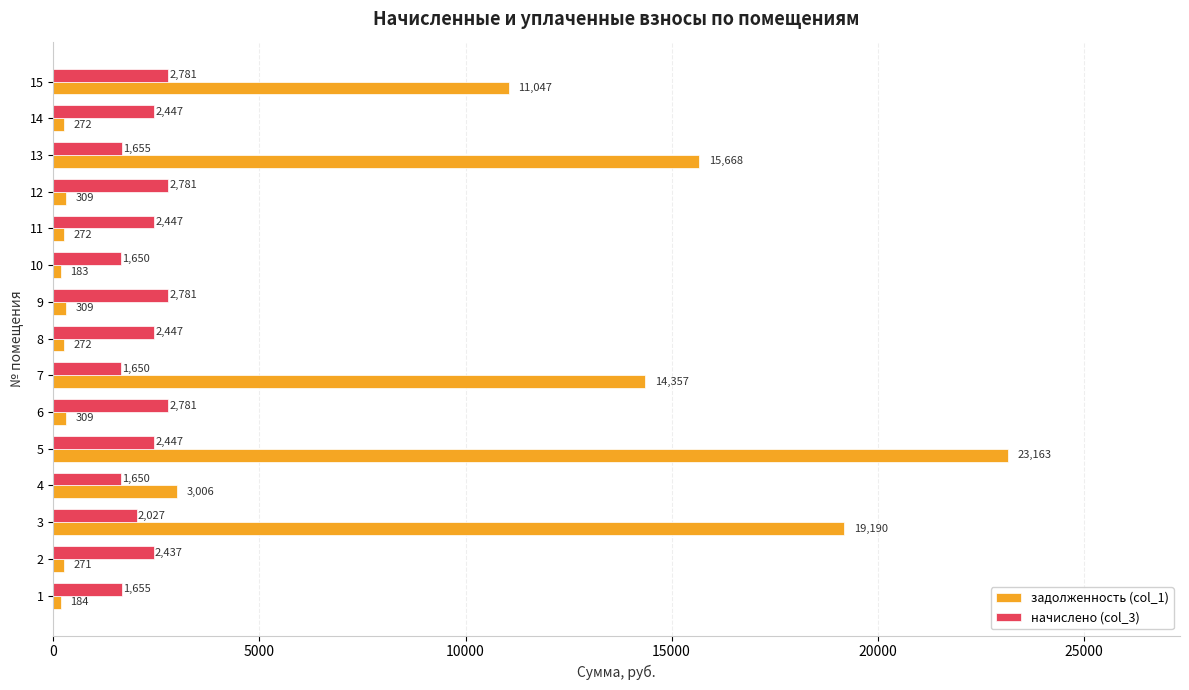

List the series in order of their peak value, lowest first.

начислено (col_3), задолженность (col_1)